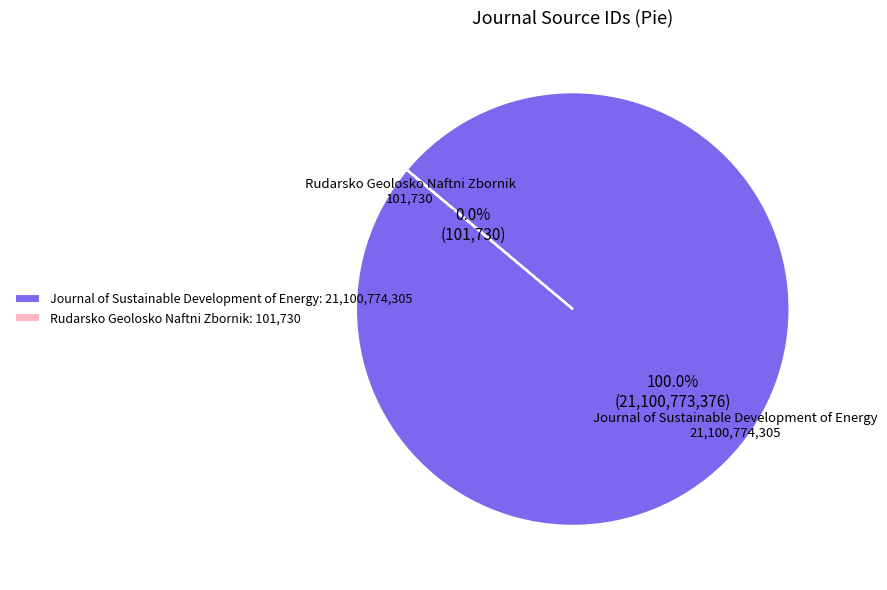

Is the sum of Journal of Sustainable Development of Energy and Rudarsko Geolosko Naftni Zbornik greater than half?

Yes